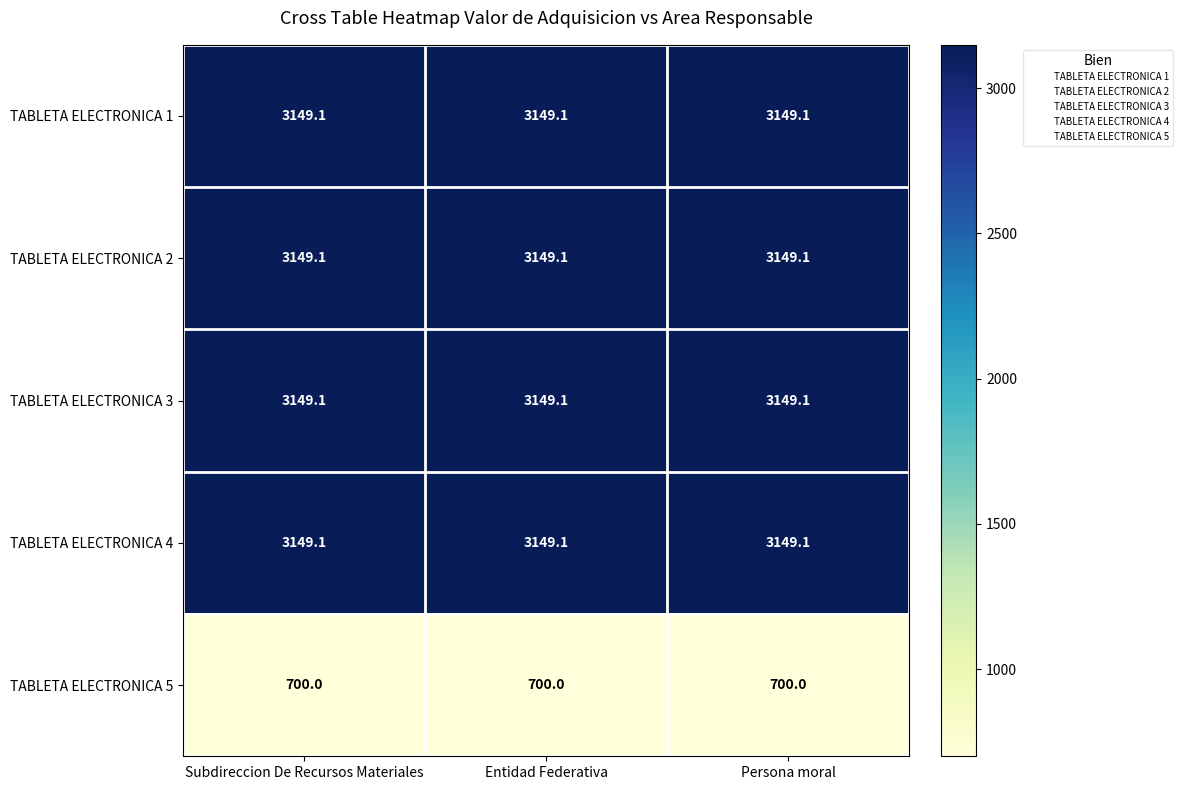

At how many categories does at least one series exceed 1405?

3